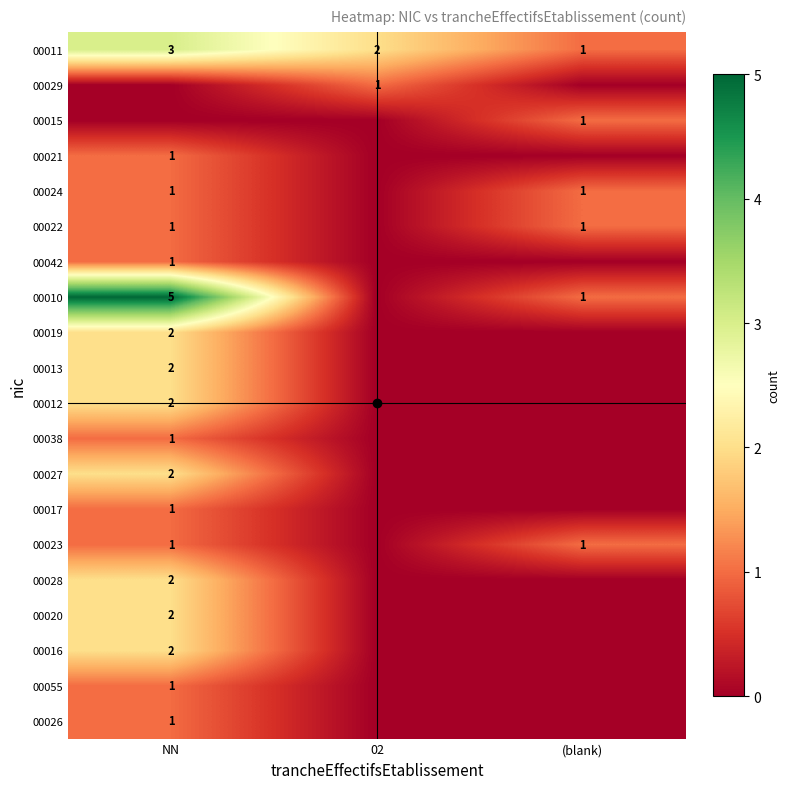

What is the maximum value shown in the chart?

5